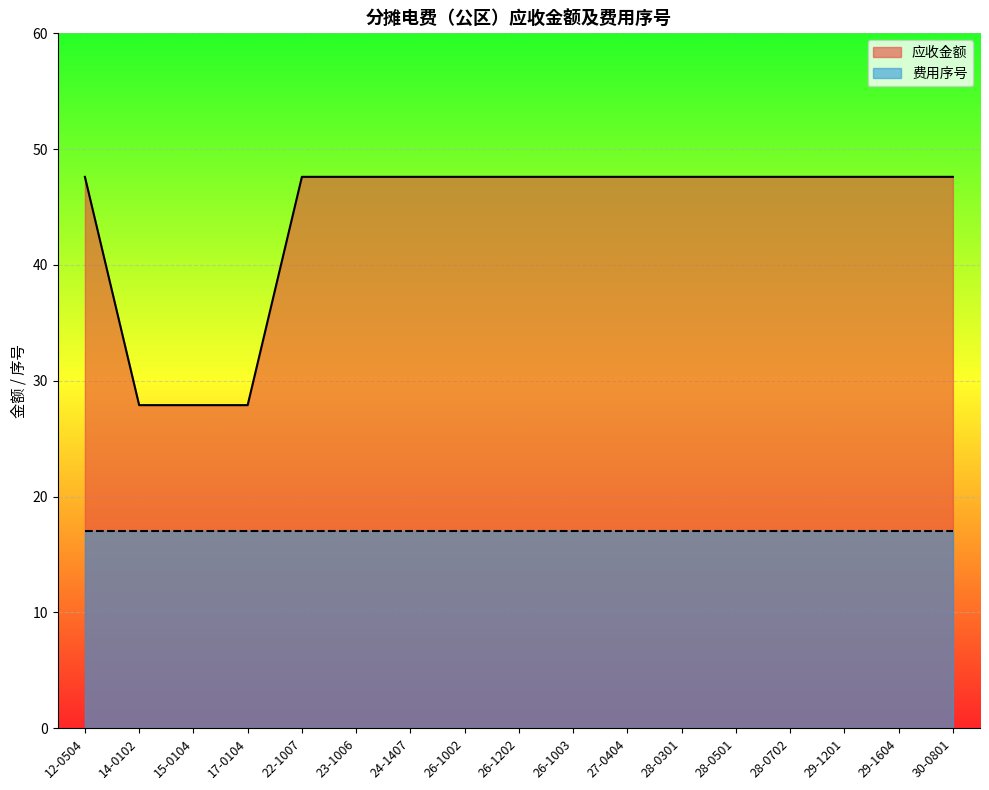

Reading right to left, extract all data points from this chart.

30-0801=47.6	29-1604=47.6	29-1201=47.6	28-0702=47.6	28-0501=47.6	28-0301=47.6	27-0404=47.6	26-1003=47.6	26-1202=47.6	26-1002=47.6	24-1407=47.6	23-1006=47.6	22-1007=47.6	17-0104=27.9	15-0104=27.9	14-0102=27.9	12-0504=47.6